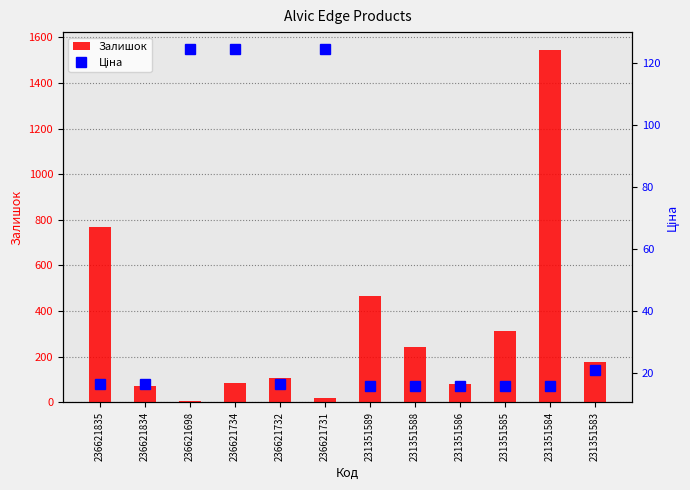

At which label does Залишок reach its peak?

231351584